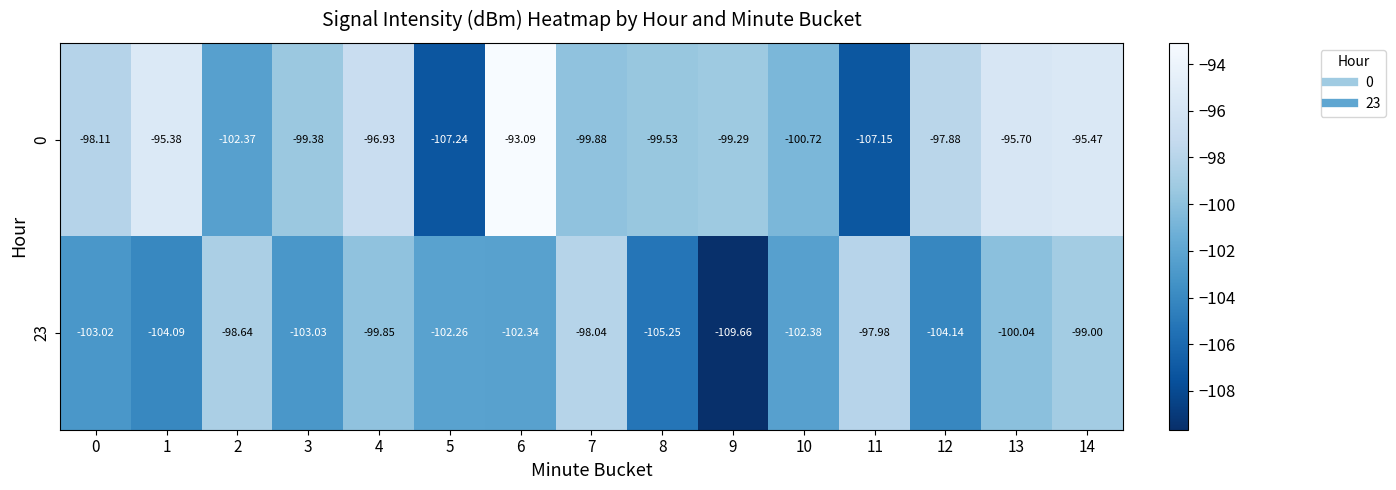

Which series has the largest range (max minus min)?

0